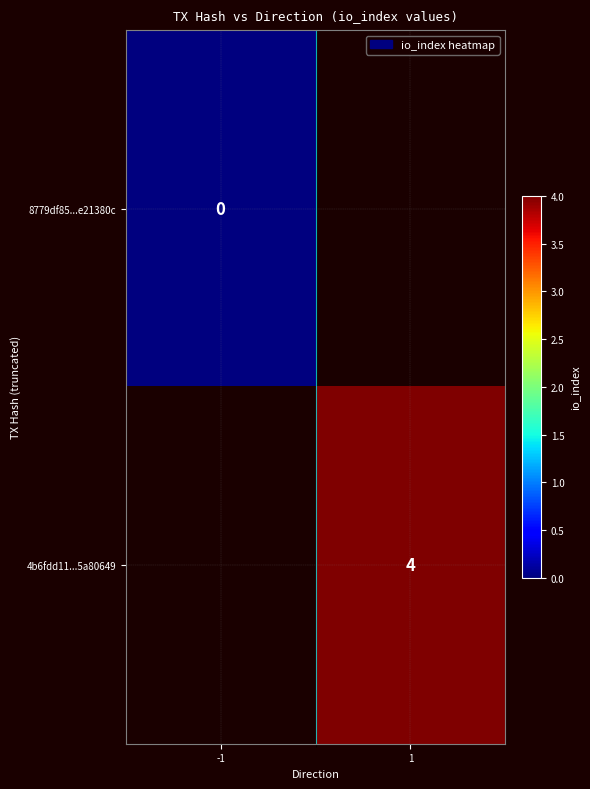

Which category has the highest value across all series?

1